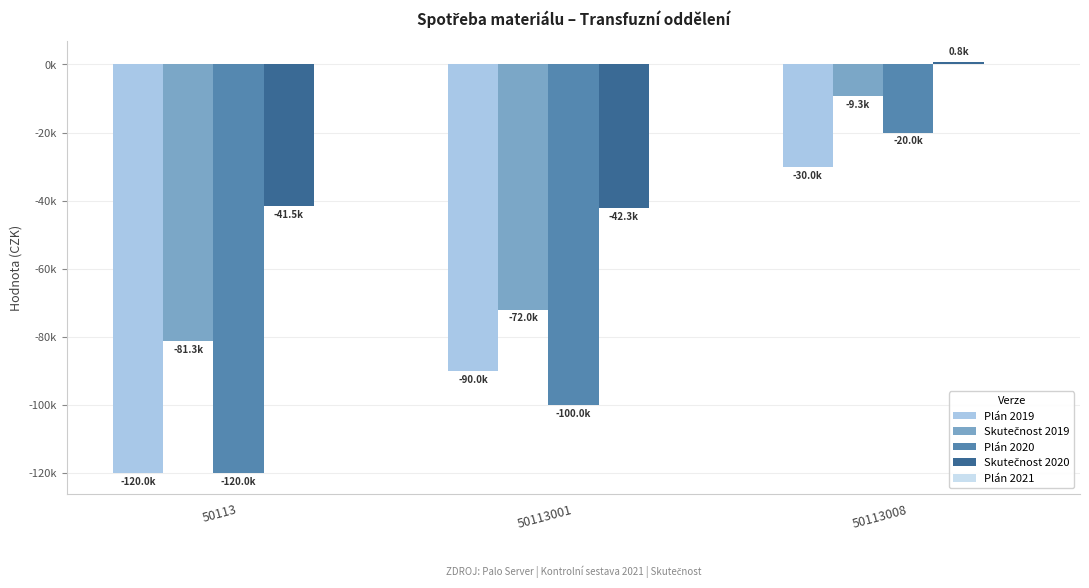

Does the chart contain stacked bars?

No